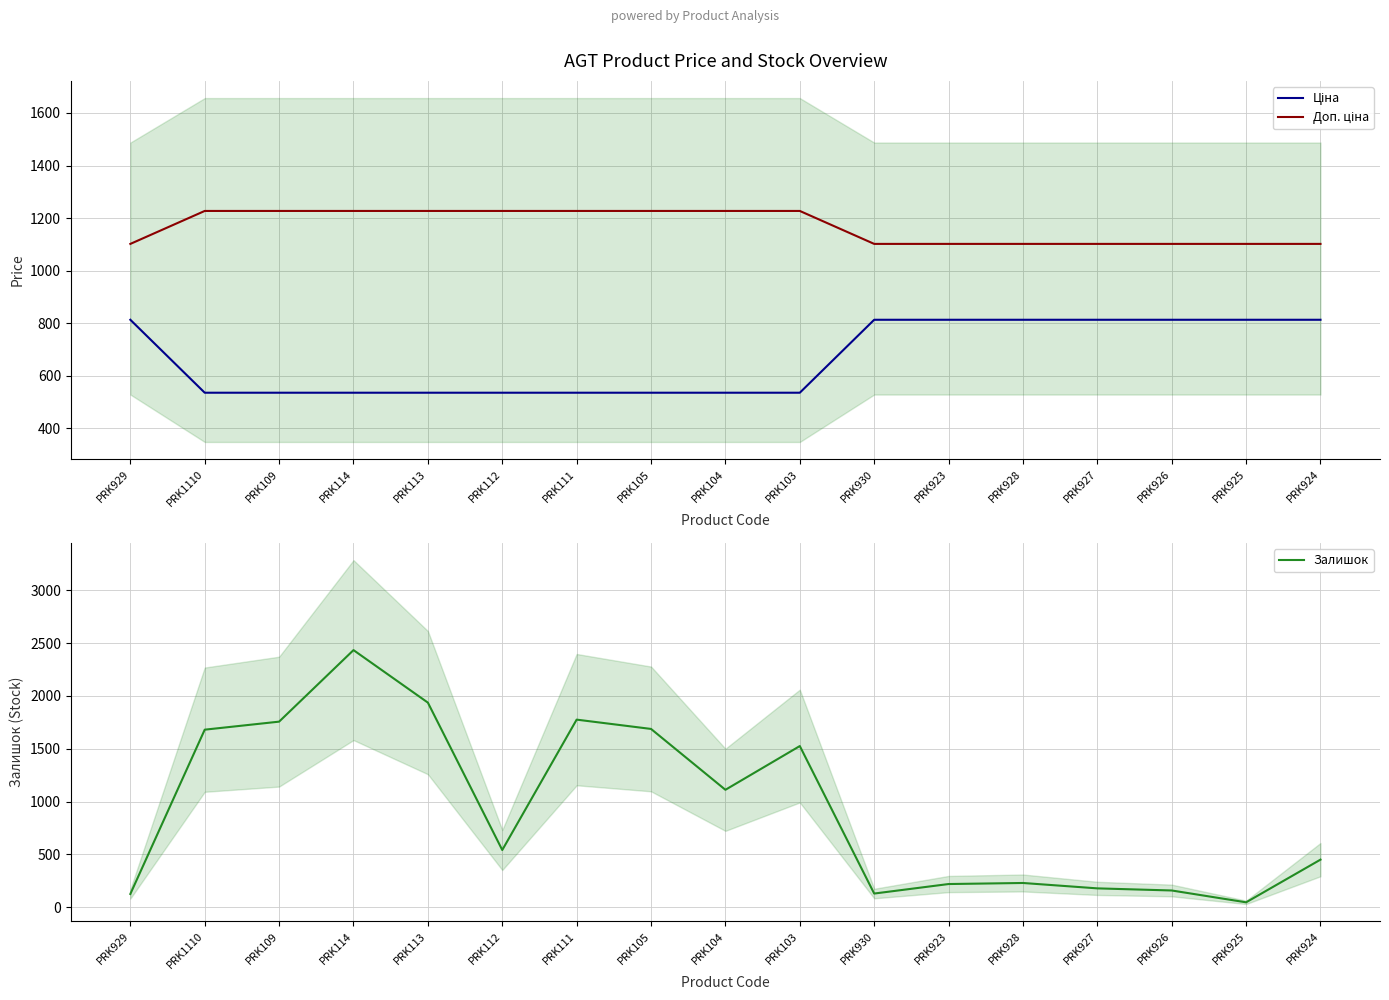

Which series ends up on top after the final intersection of Залишок and Доп. ціна?

Доп. ціна